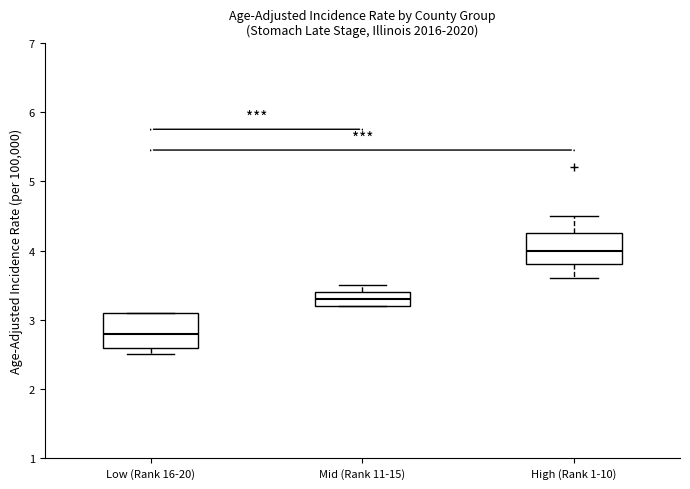

Reading left to right, transcribe this box plot: for each box, give where its median line is, the range the box spans, and where its two whiskers end, as read against the y-axis. The values are not printed on the chart, so give them approximately, as read against the axis.

Low (Rank 16-20): median 2.8, box 2.6 to 3.1, whiskers 2.5 to 3.1
Mid (Rank 11-15): median 3.3, box 3.2 to 3.4, whiskers 3.2 to 3.5
High (Rank 1-10): median 4.0, box 3.8 to 4.3, whiskers 3.6 to 4.5